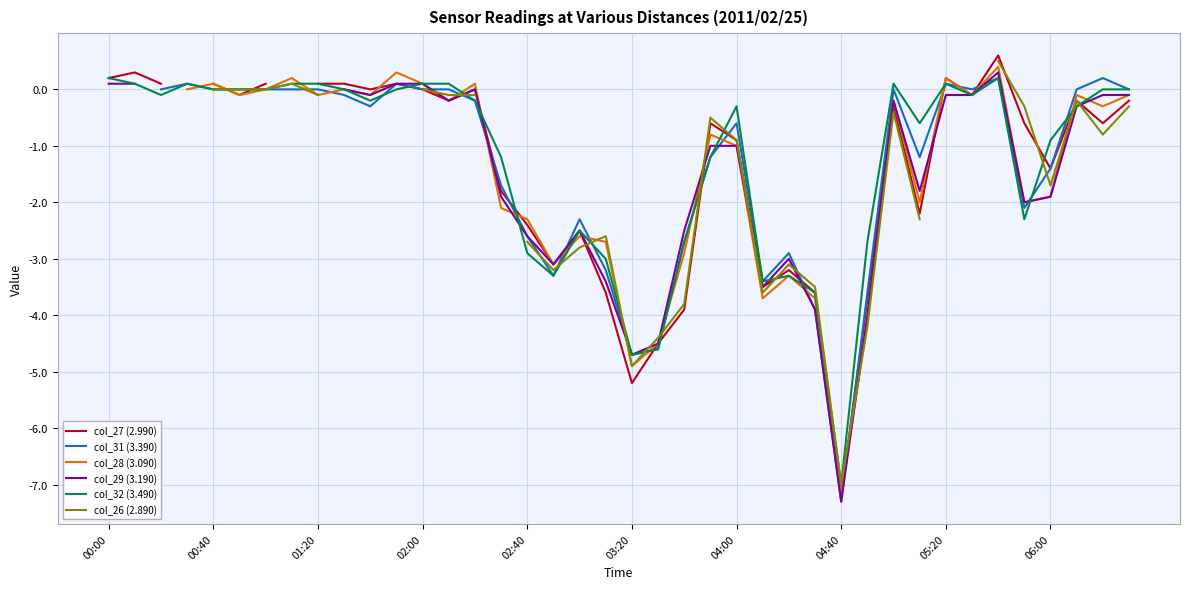

What is the difference between the col_29 (3.190) values at 14 and 17?

3.1